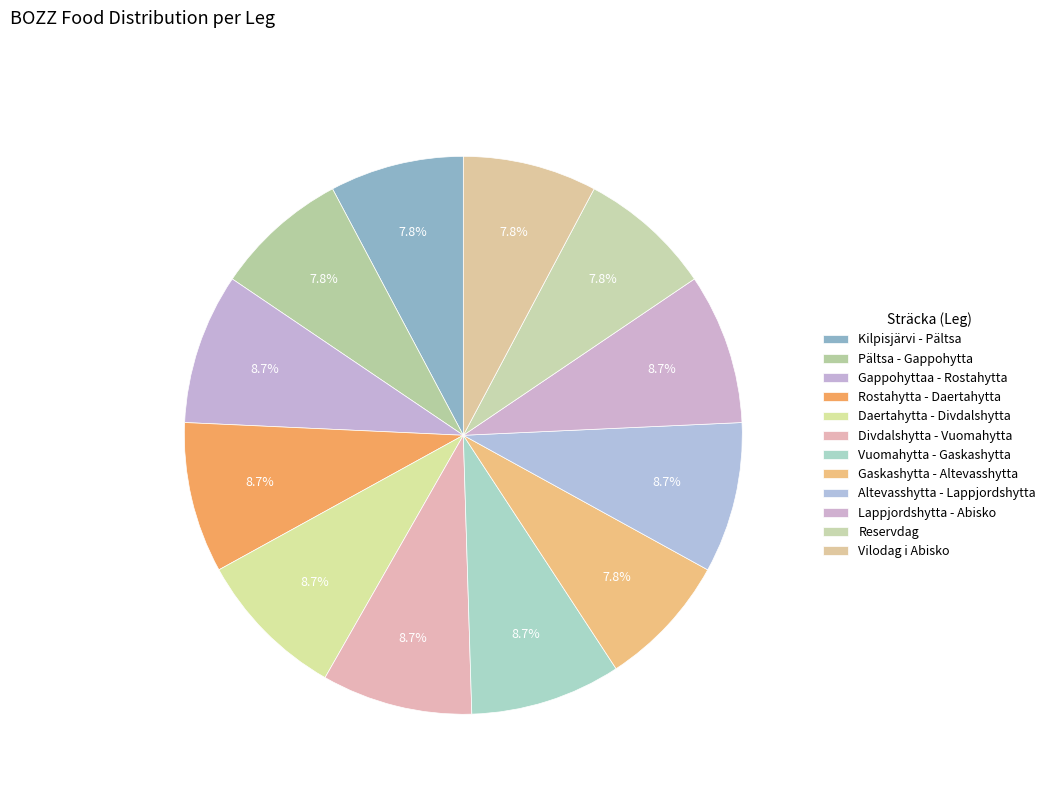

Which slice is the smallest?

Kilpisjärvi - Pältsa